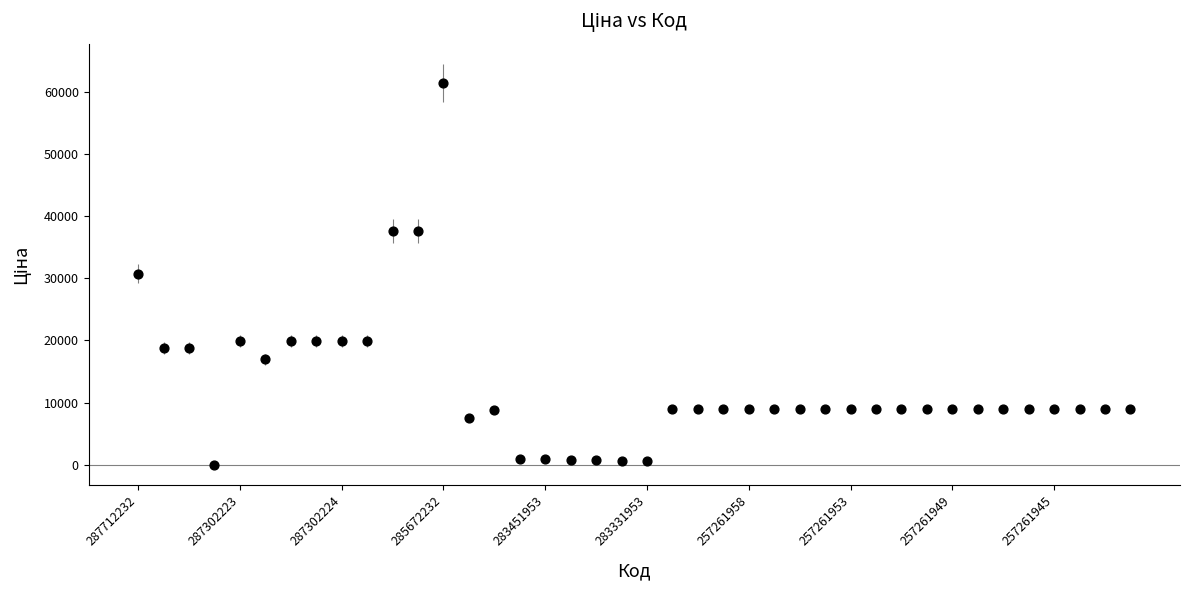

What is the range of Y values (max minus min)?

61402.2